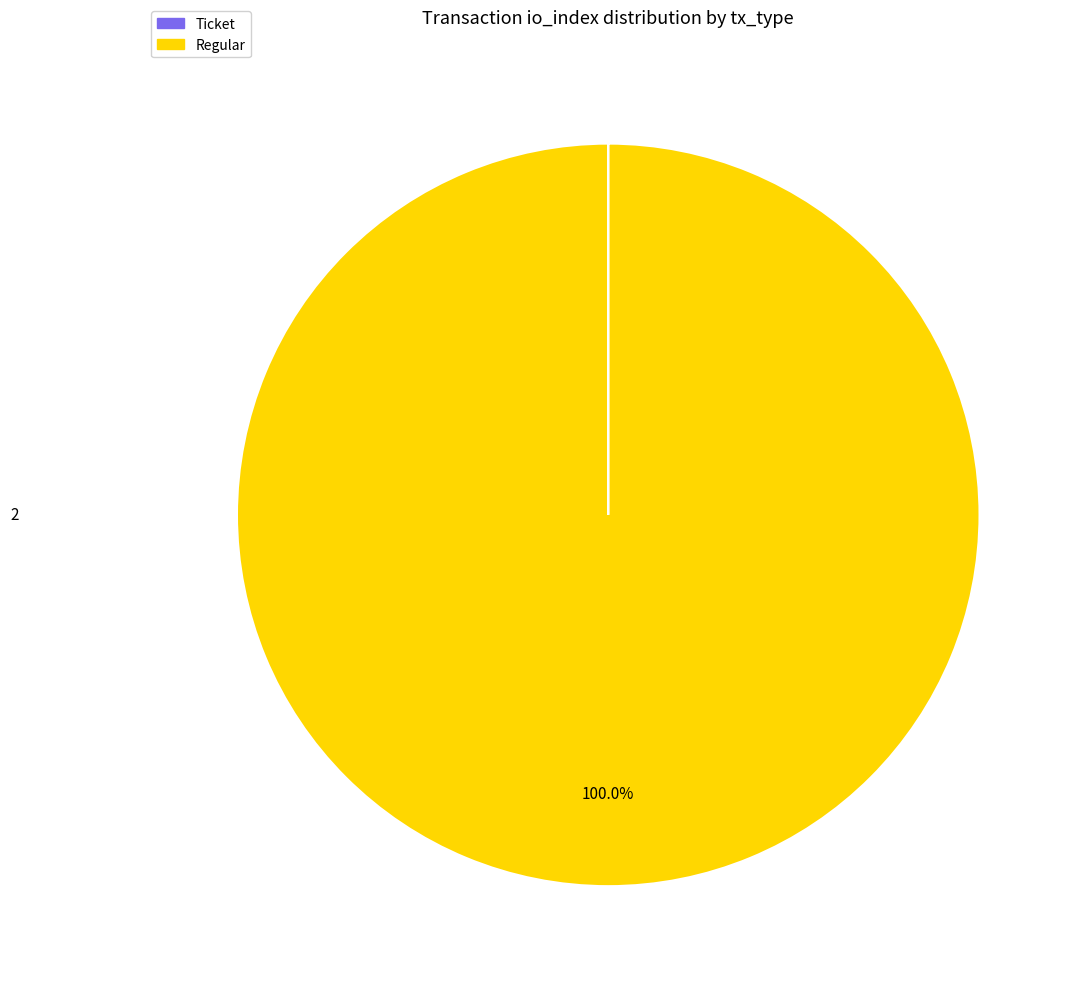

To the nearest percent, what is the difference between the largest and smallest slice percentages?

100%